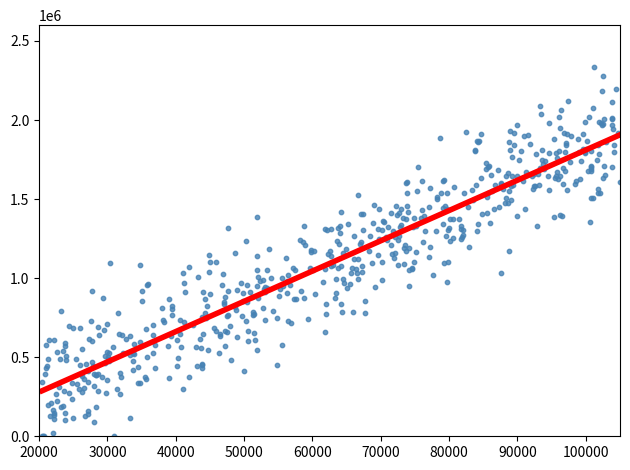

What is the range of X values (max minus min)?

84545.8